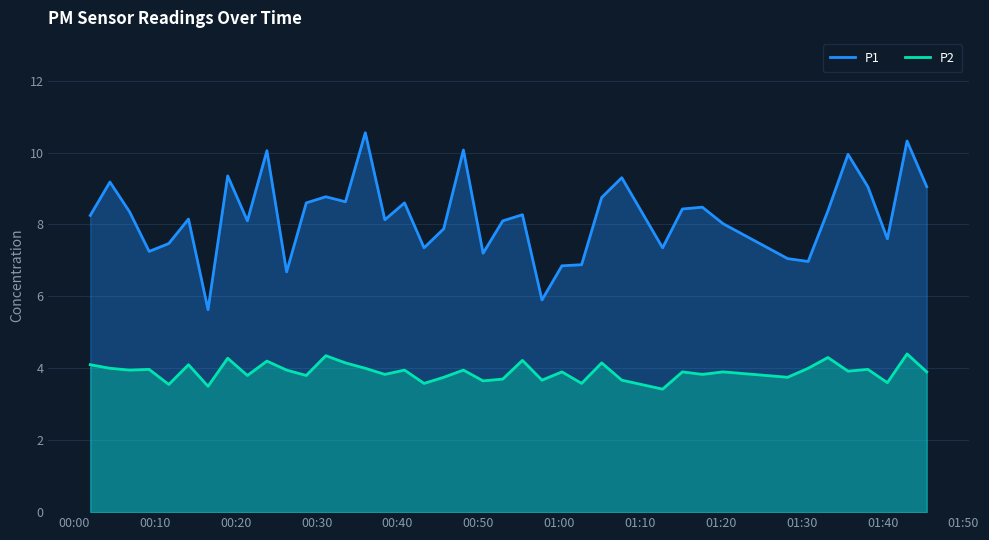

How many data points in P1 are less than 8?

14